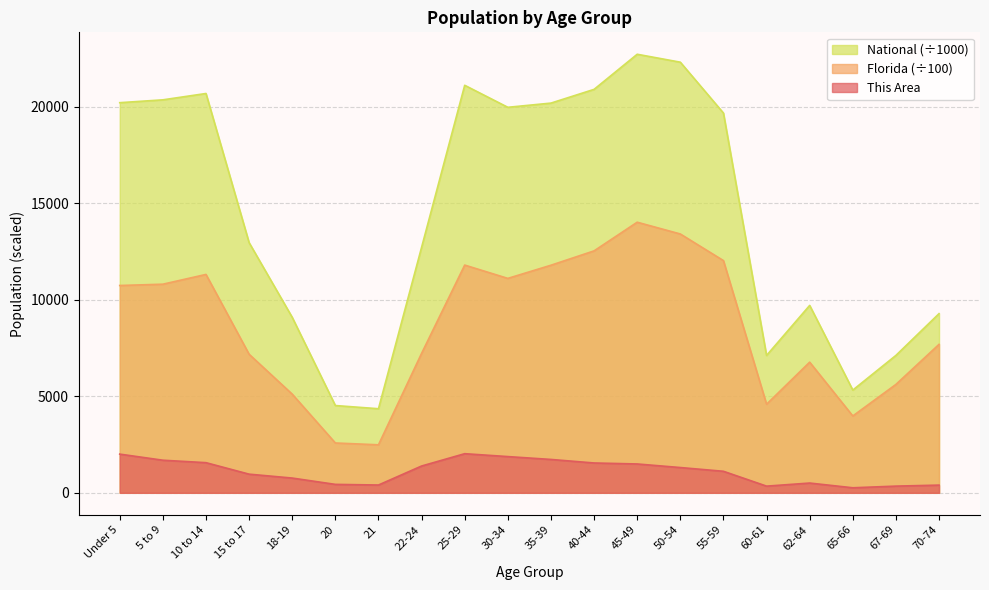

At 35-39, list the series in order from largest to smallest.

National (÷1000), Florida (÷100), This Area